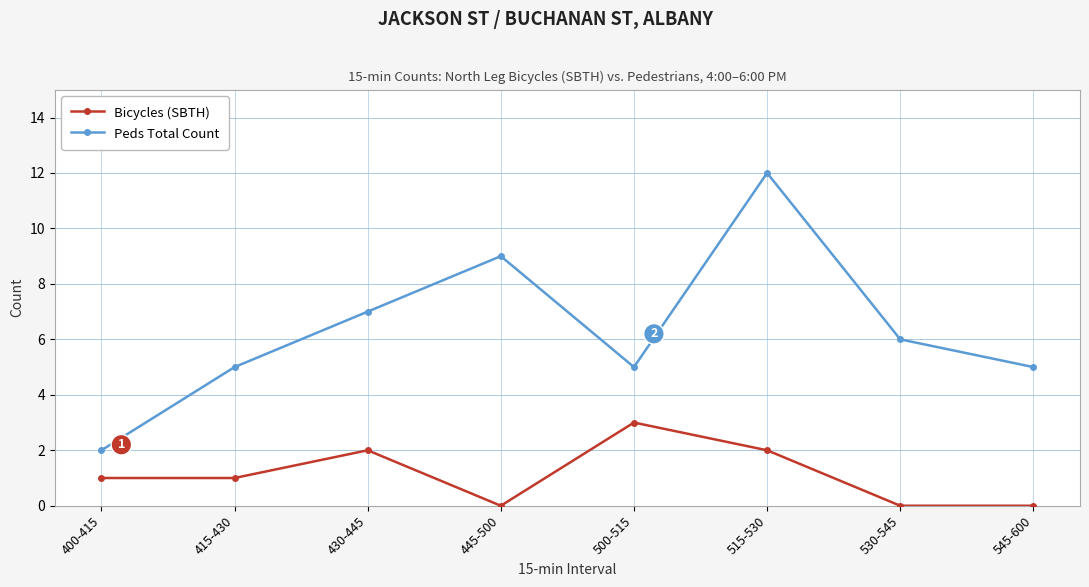

What is the label of the 3rd point from the left?

430-445